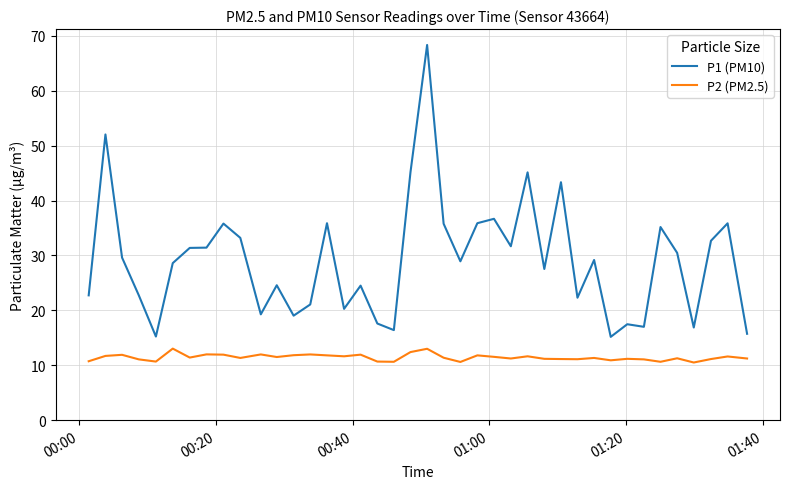

True or false: P1 (PM10) and P2 (PM2.5) intersect in this chart.

False